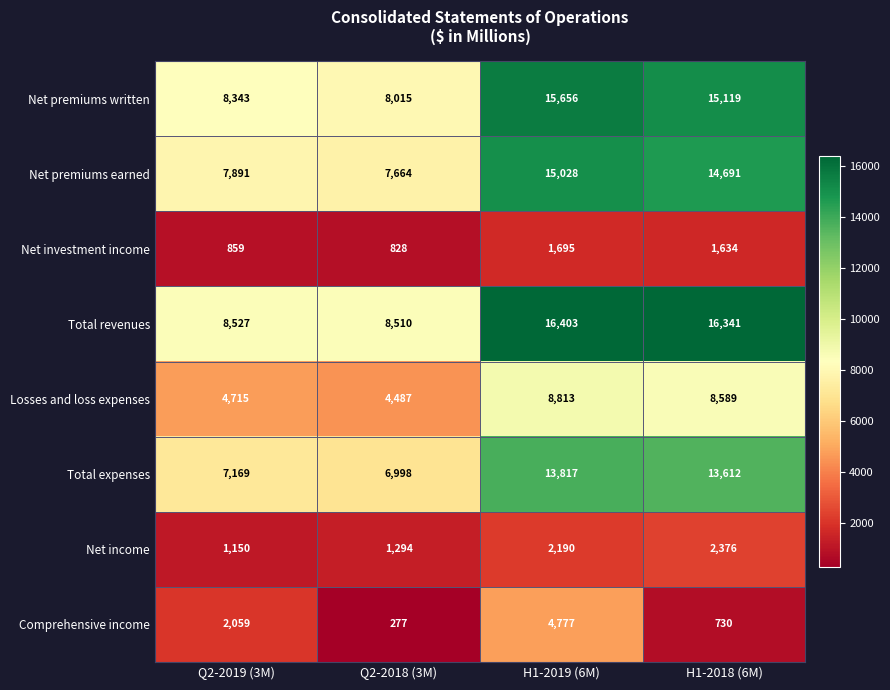

What is the sum of all Net investment income values?

5016